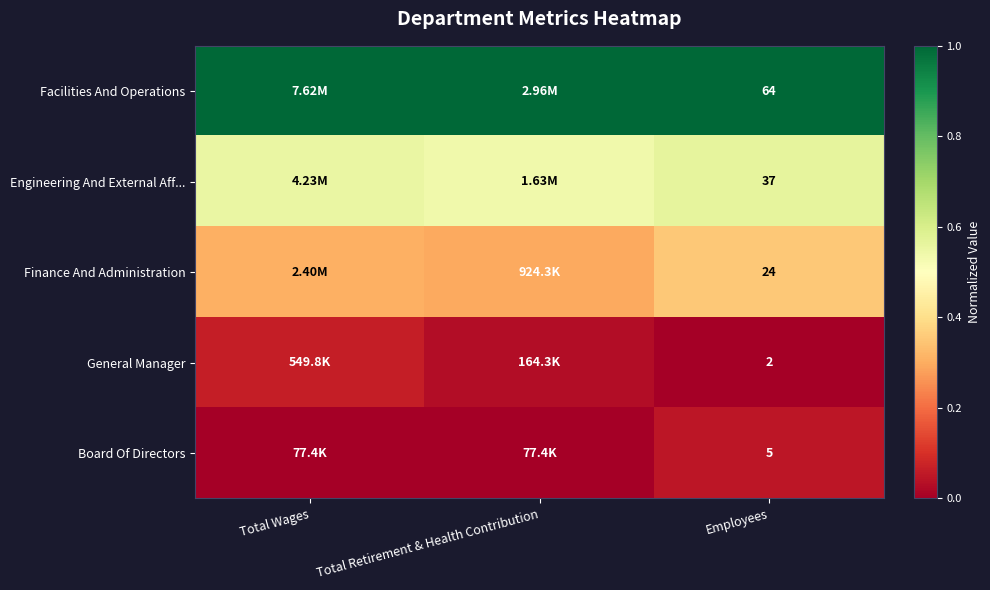

At how many categories does at least one series exceed 0?

3